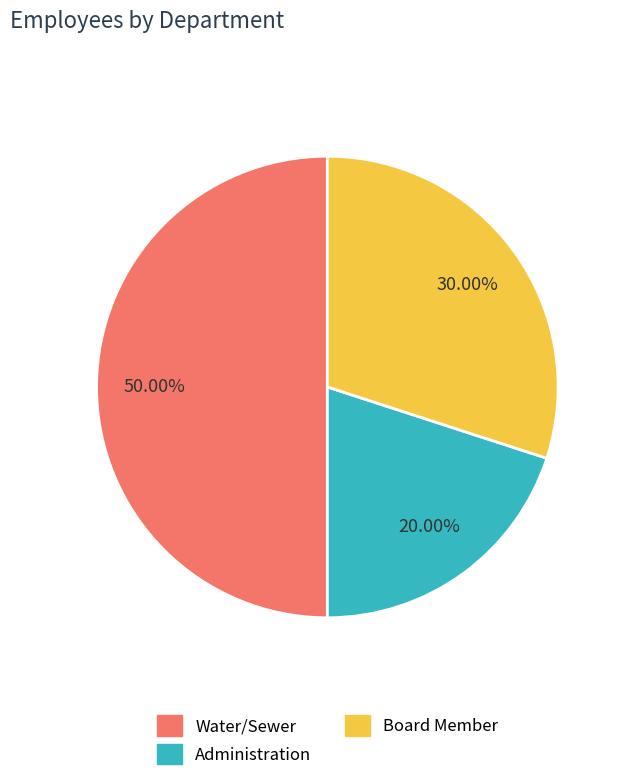

True or false: Water/Sewer accounts for 62% of the total.

False